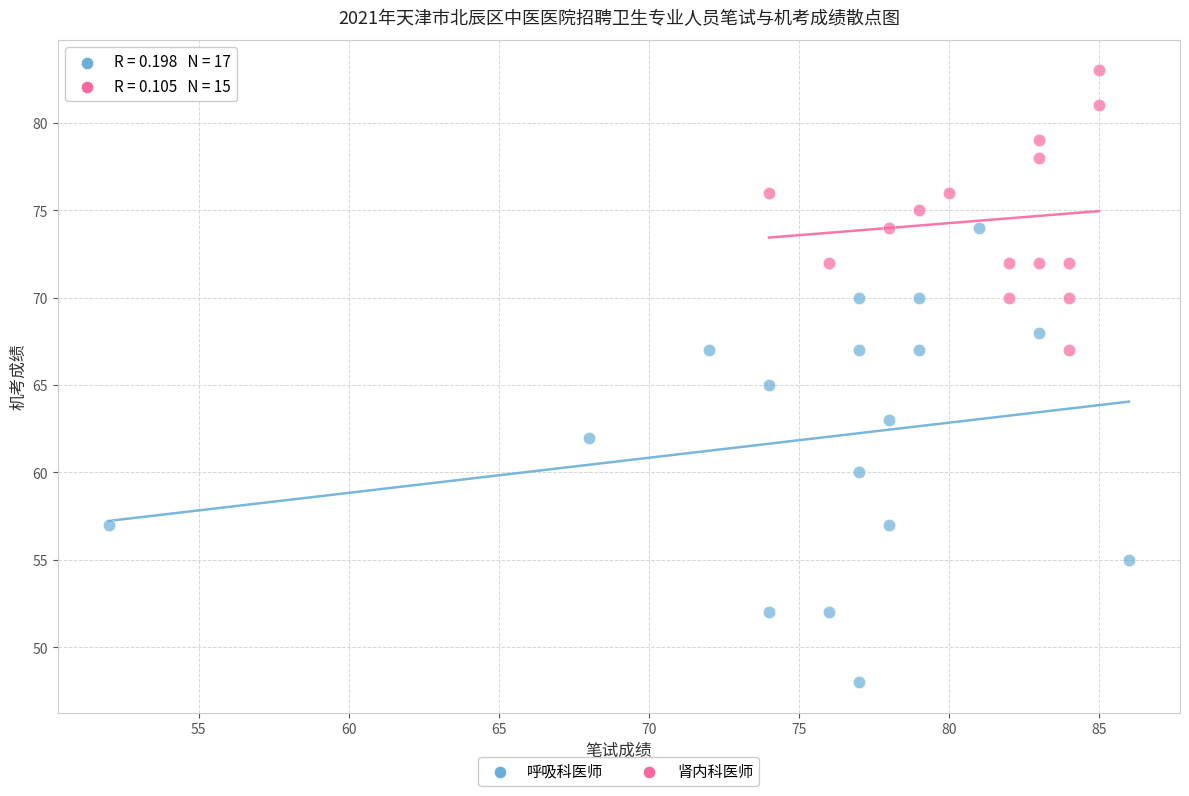

Which series has the largest Y range (max minus min)?

呼吸科医师